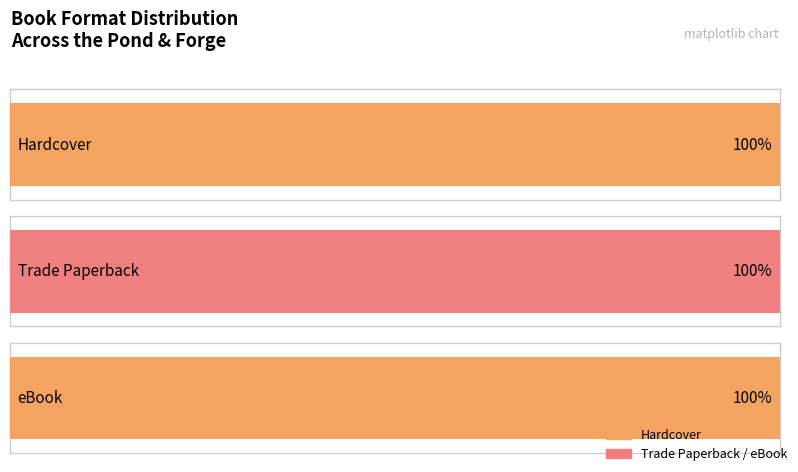

Is it true that Hardcover equals 110136676 at Across the Pond?

False